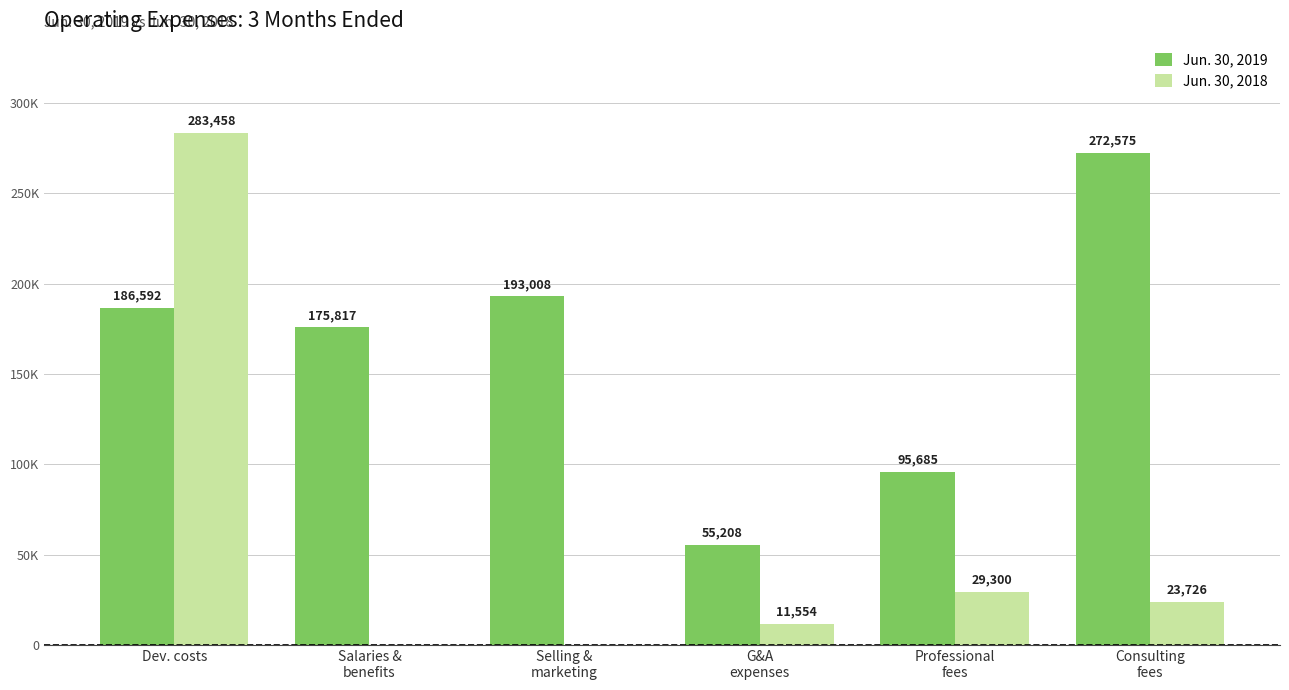

The value of Jun. 30, 2018 at Selling &
marketing is 146890. True or false?

False